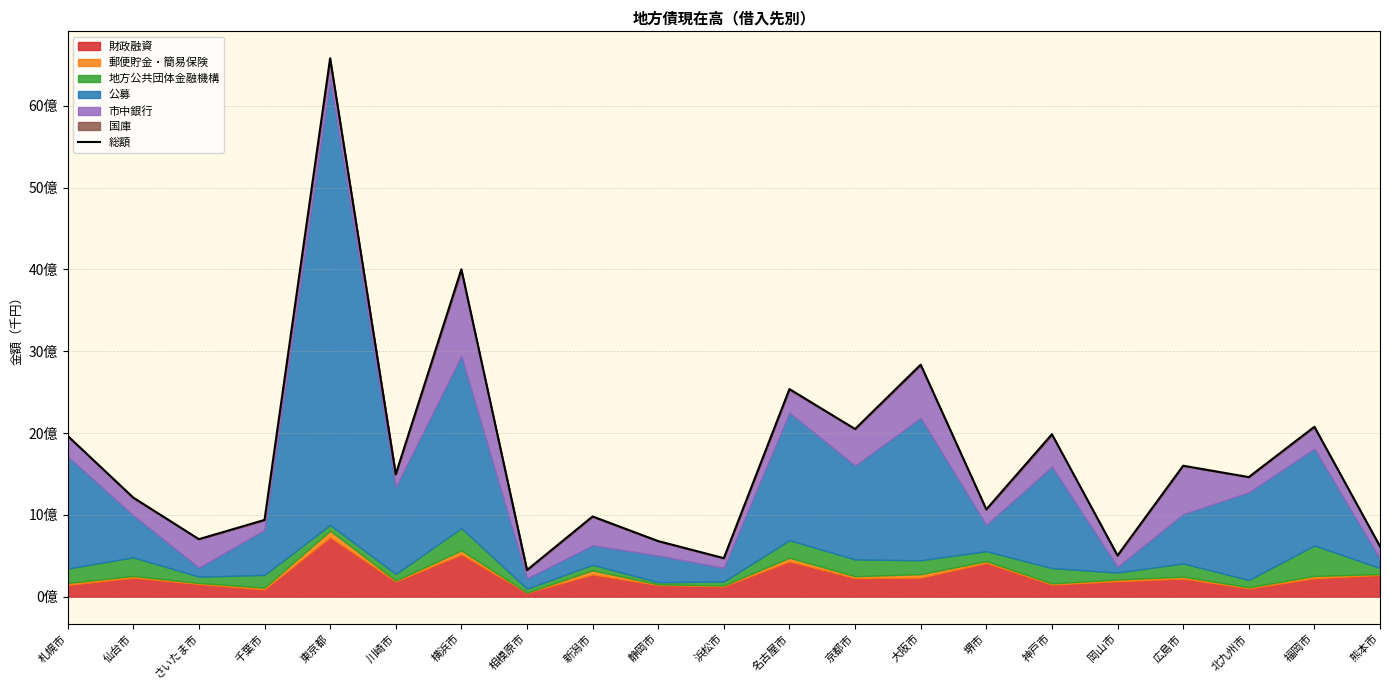

What position from the right is 堺市?

7